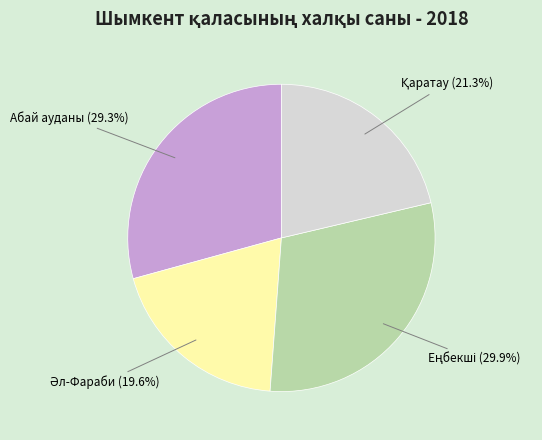

Is there a majority slice in this chart?

No